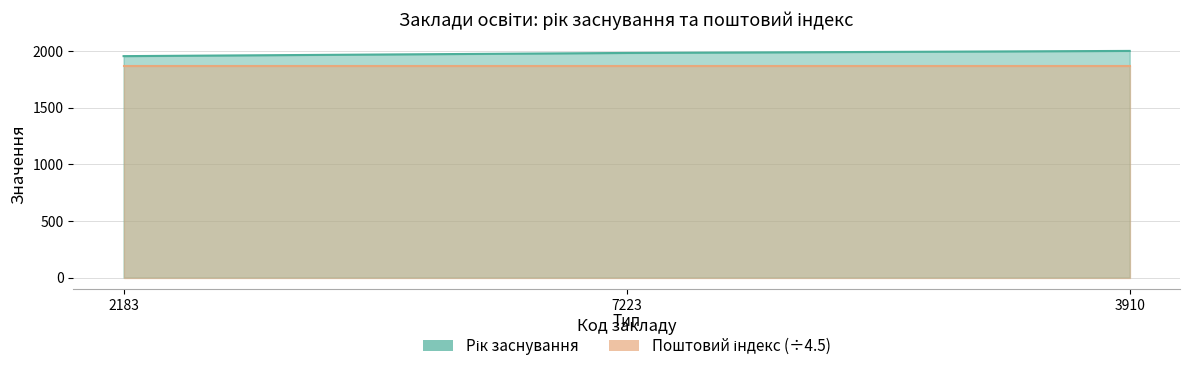

The chart shows a value of 2000 at 3910. True or false?

True